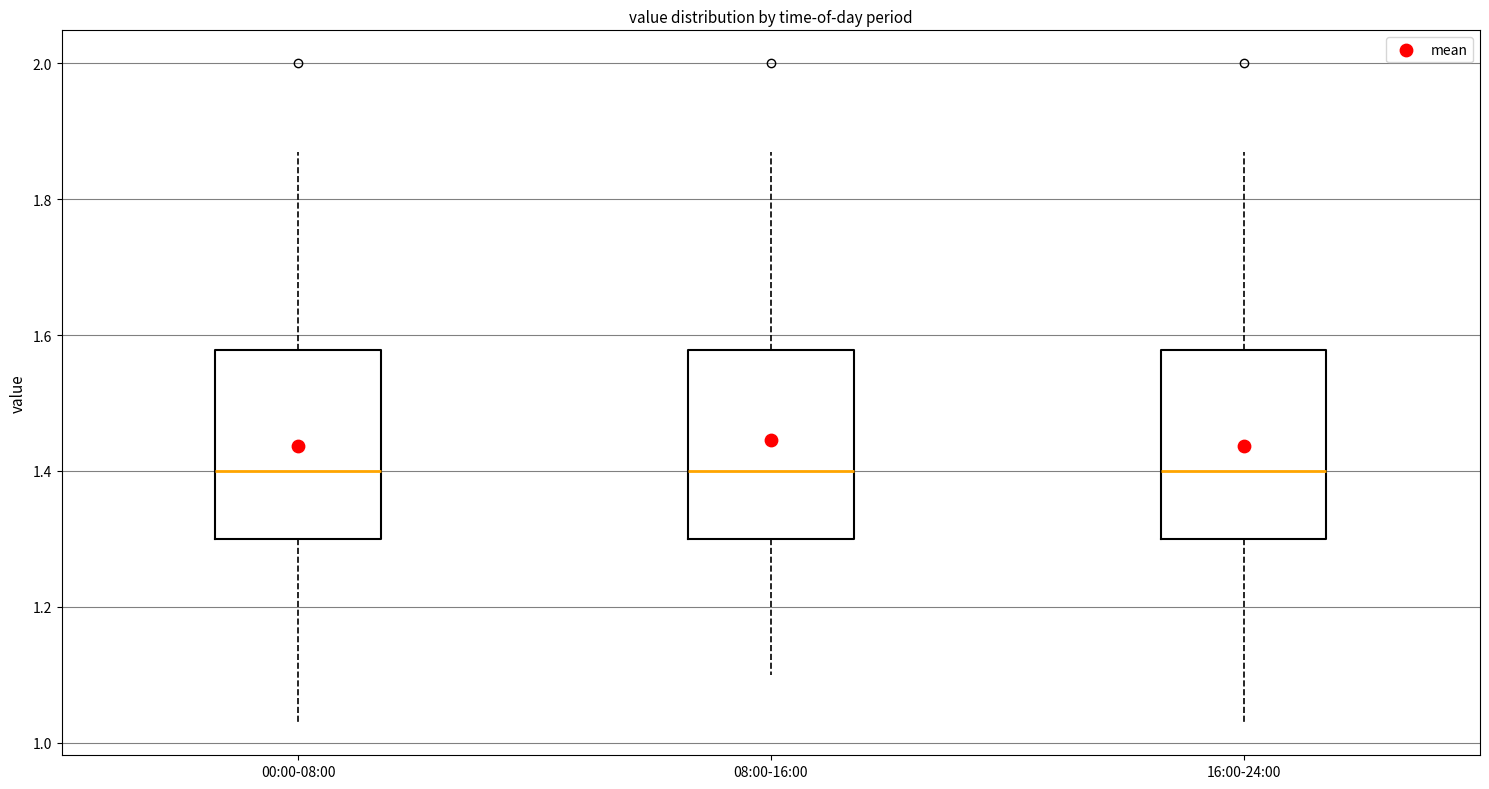

Reading left to right, transcribe this box plot: for each box, give where its median line is, the range the box spans, and where its two whiskers end, as read against the y-axis. The values are not printed on the chart, so give them approximately, as read against the axis.

00:00-08:00: median 1.40, box 1.30 to 1.58, whiskers 1.04 to 1.88
08:00-16:00: median 1.40, box 1.30 to 1.58, whiskers 1.10 to 1.88
16:00-24:00: median 1.40, box 1.30 to 1.58, whiskers 1.04 to 1.88